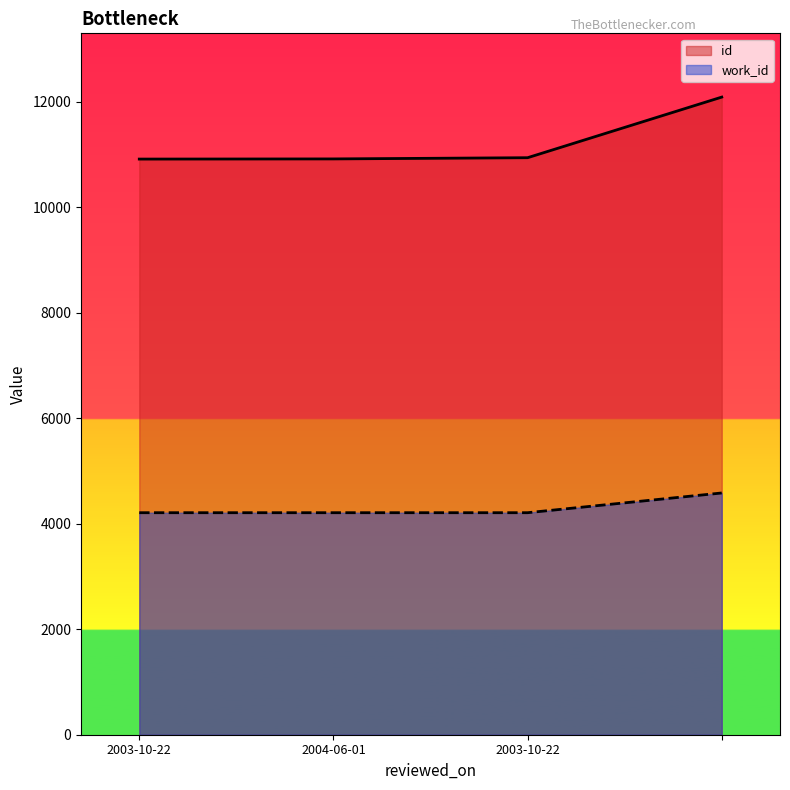

True or false: work_id and id intersect in this chart.

False